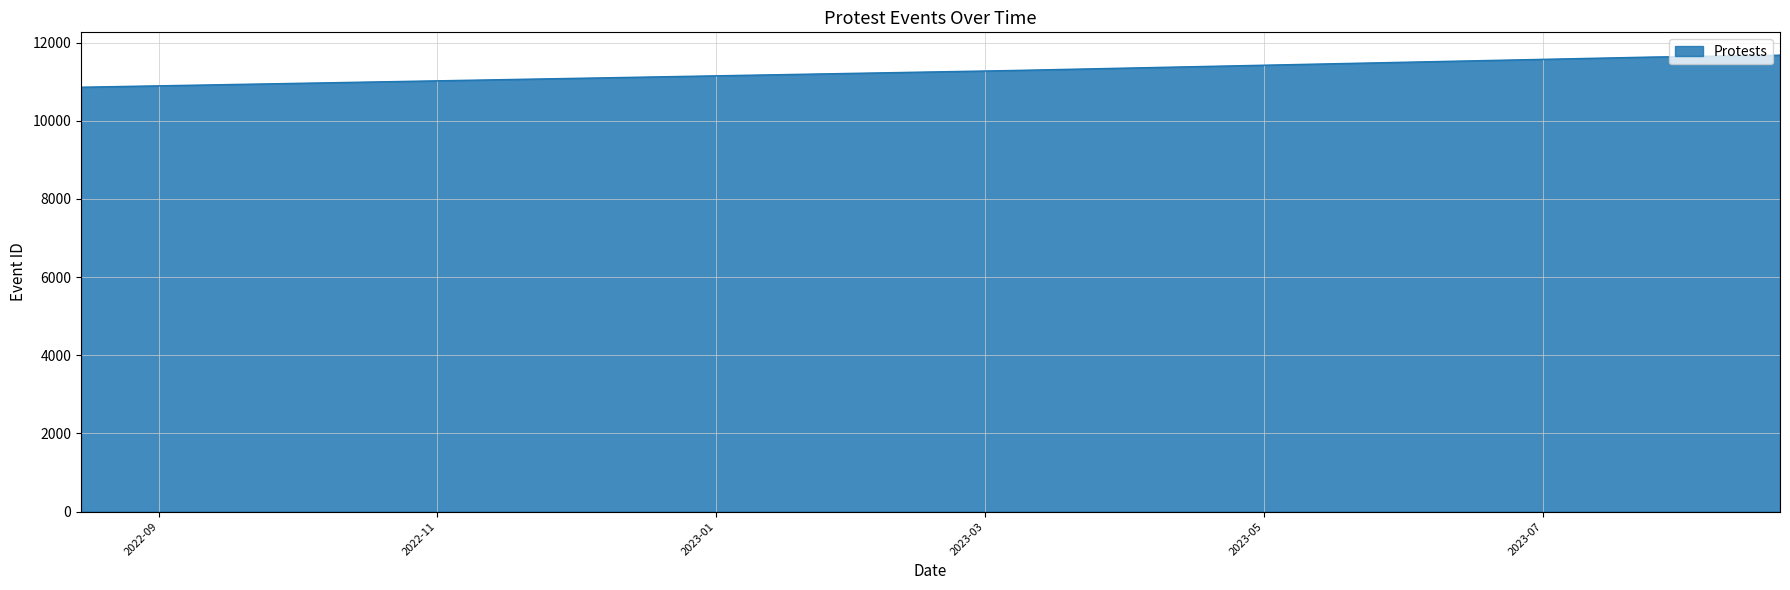

Is it true that the value at 2023-08-22 is 11679?

True